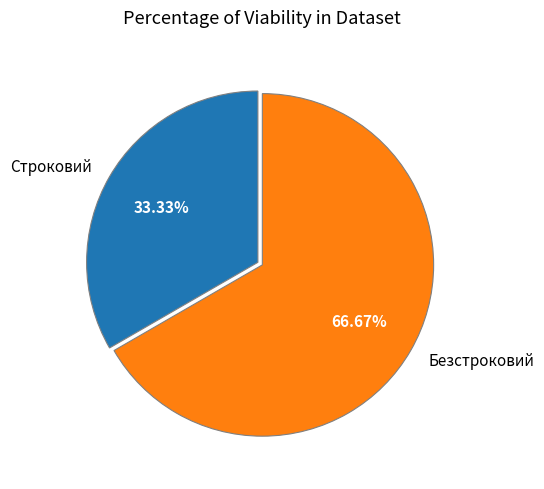

Which has a higher value, Безстроковий or Строковий?

Безстроковий